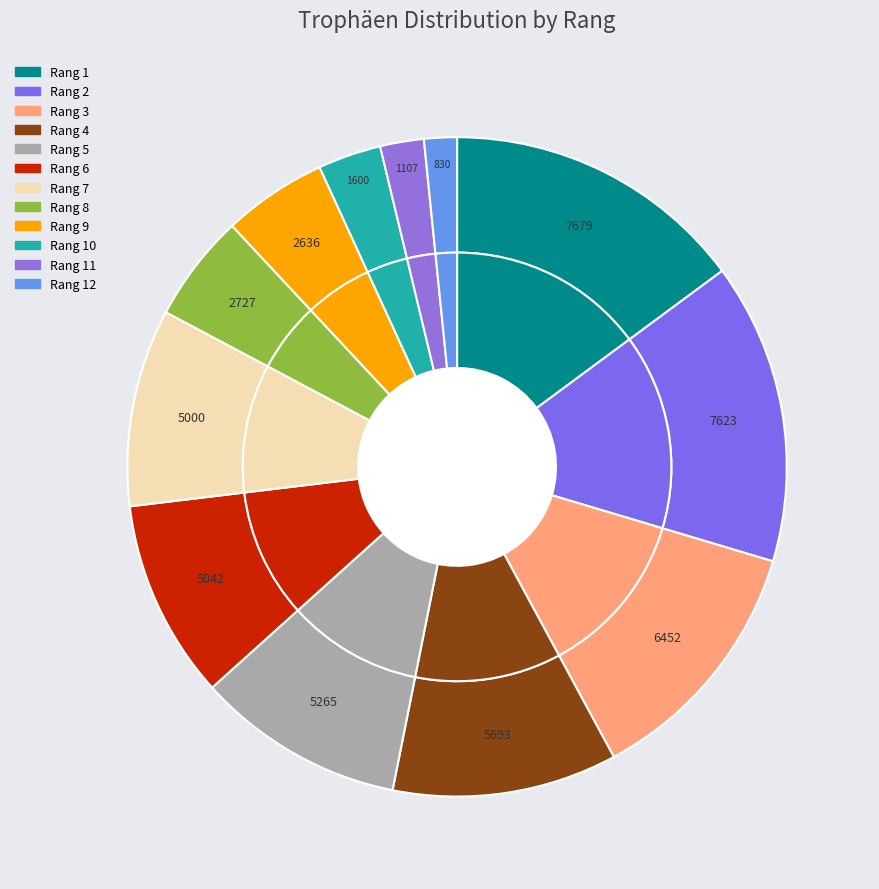

To the nearest percent, what is the average slice percentage?

8%